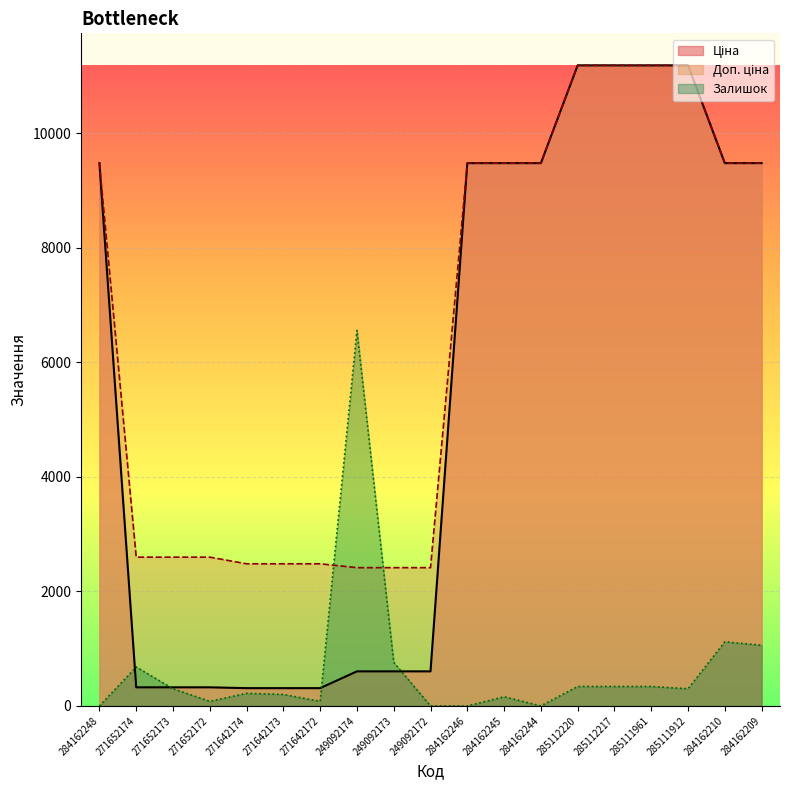

Does the chart display data point markers on the line(s)?

No